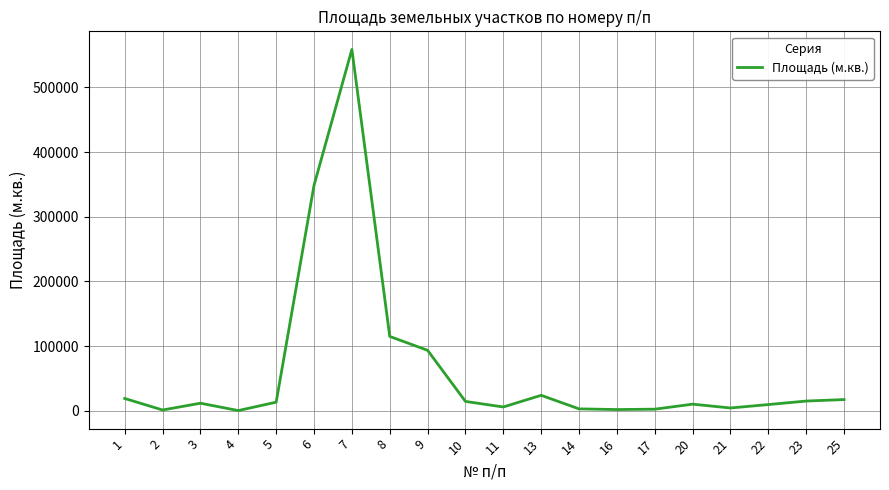

What is the difference between the maximum and minimum values?

558258